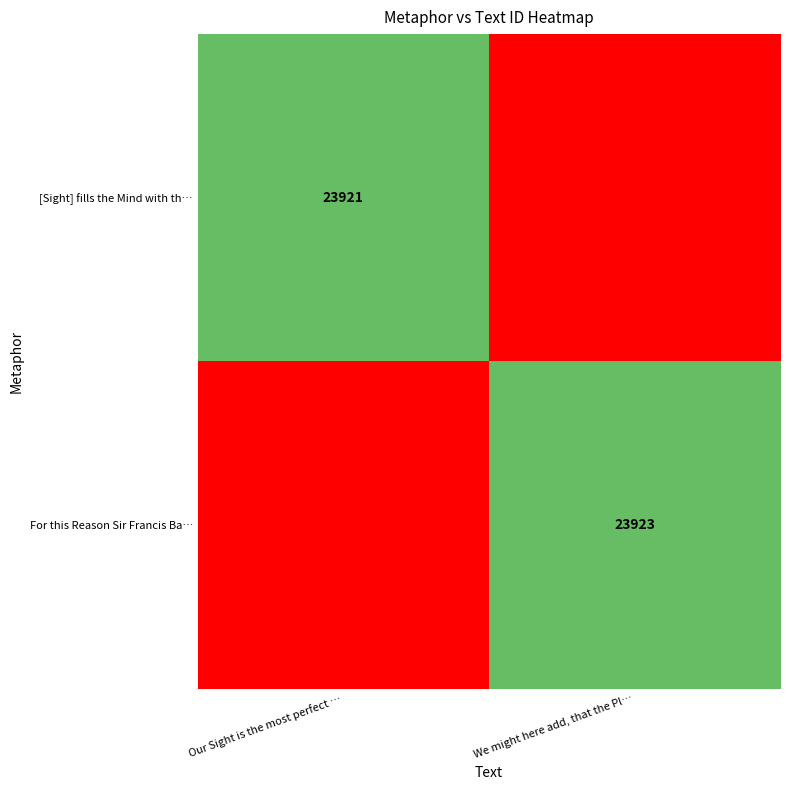

Between Our Sight is the most perfect … and We might here add, that the Pl…, which is larger?

We might here add, that the Pl…